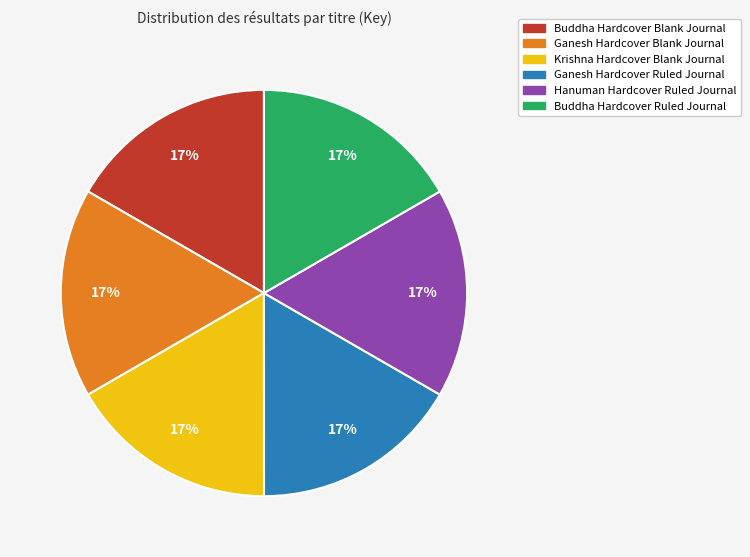

Does Hanuman Hardcover Ruled Journal represent more than half of the total?

No